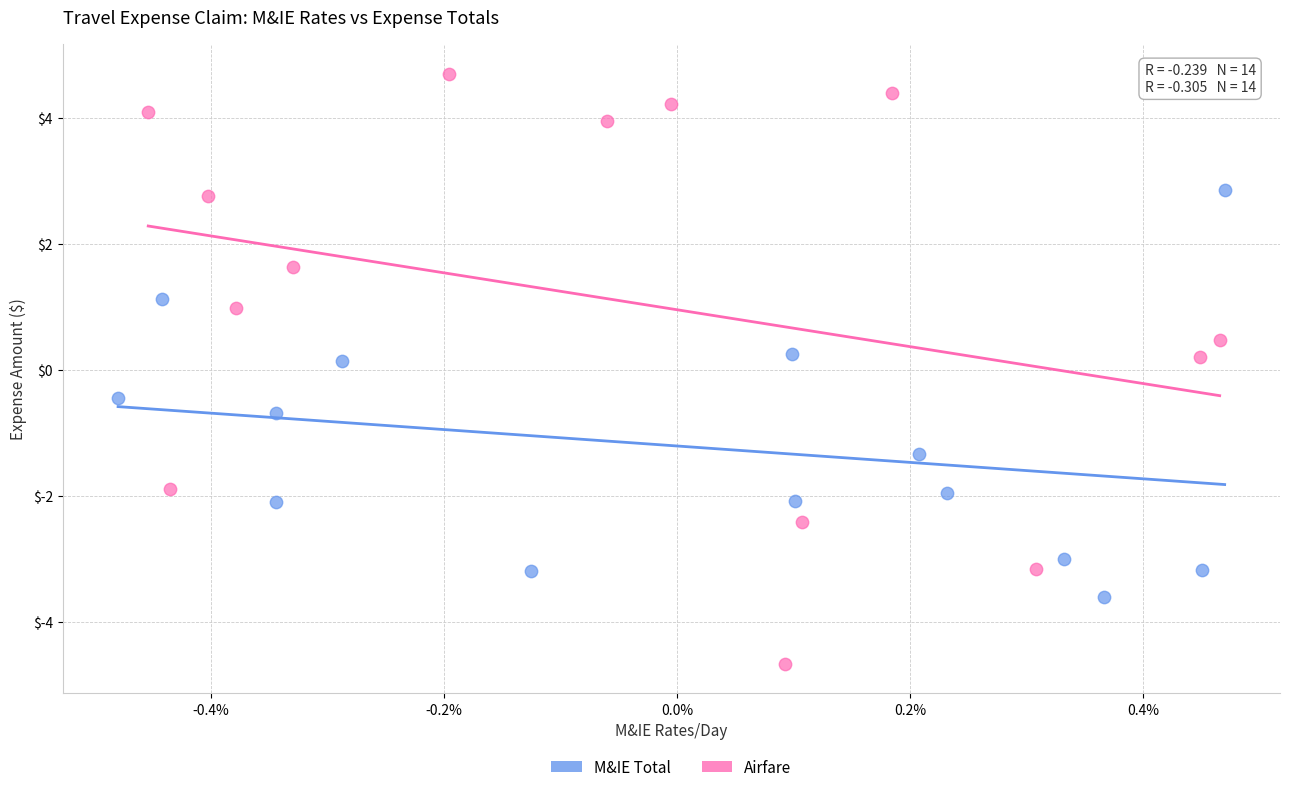

Which series reaches the maximum Y coordinate?

Airfare